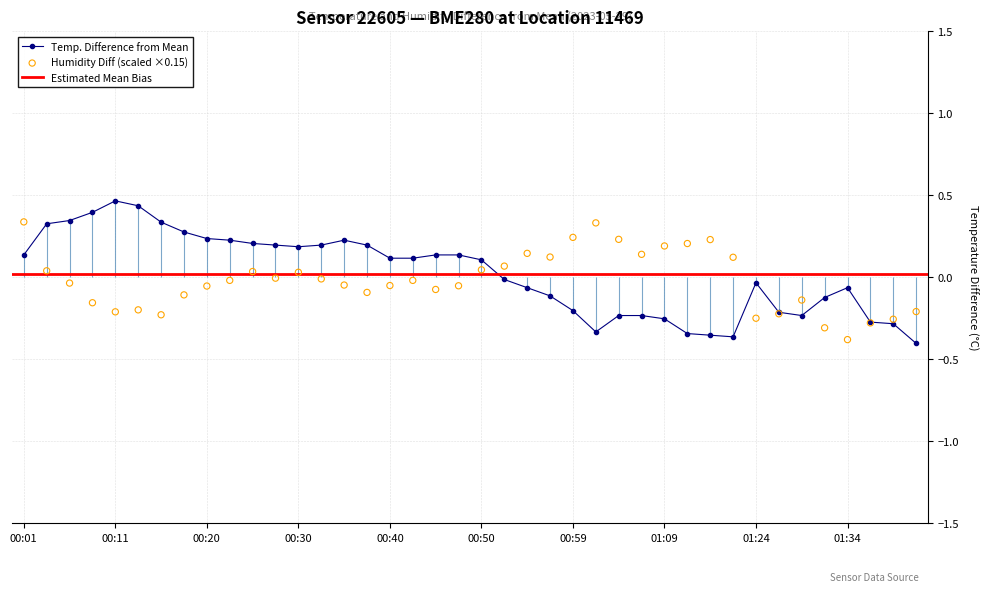

True or false: Temp. Difference from Mean has more than 2 interior local peaks.

True